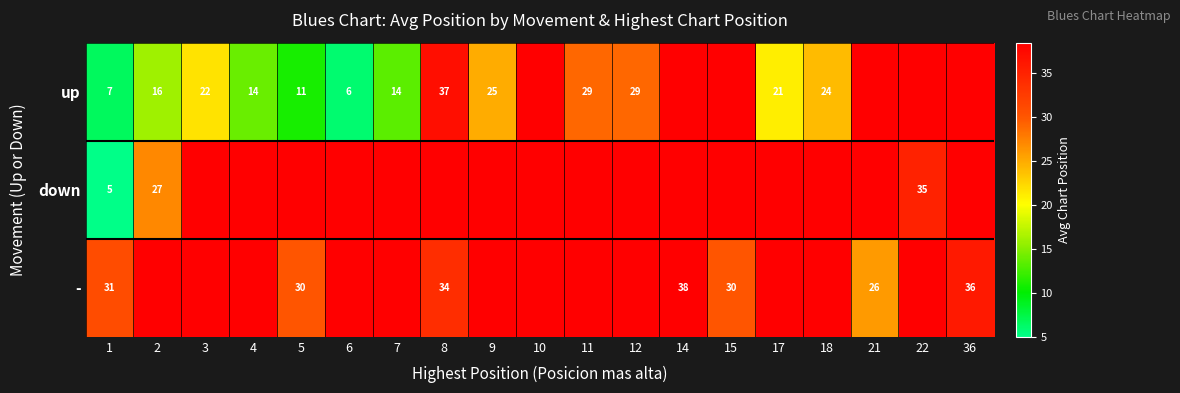

Between 15 and 4, which is larger?

15